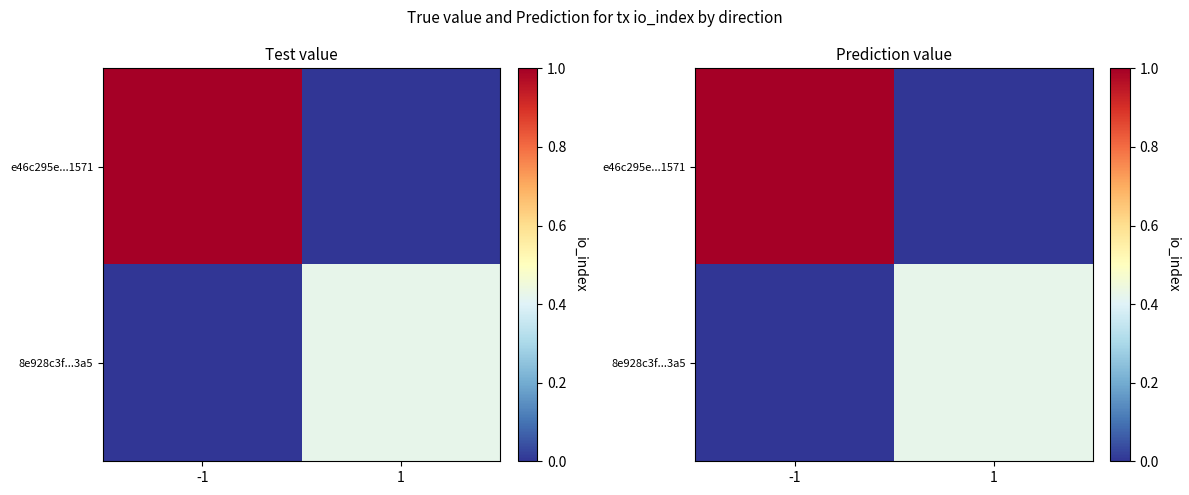

Which series changed the most between -1 and 1?

e46c295e...1571